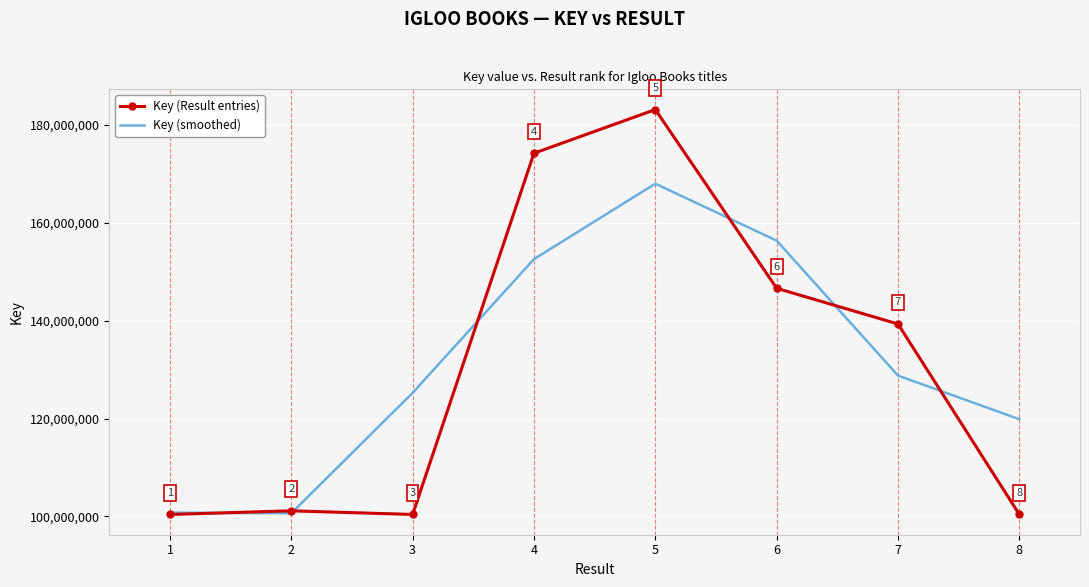

Rank the series by their maximum value, from lowest to highest.

Key (smoothed), Key (Result entries)